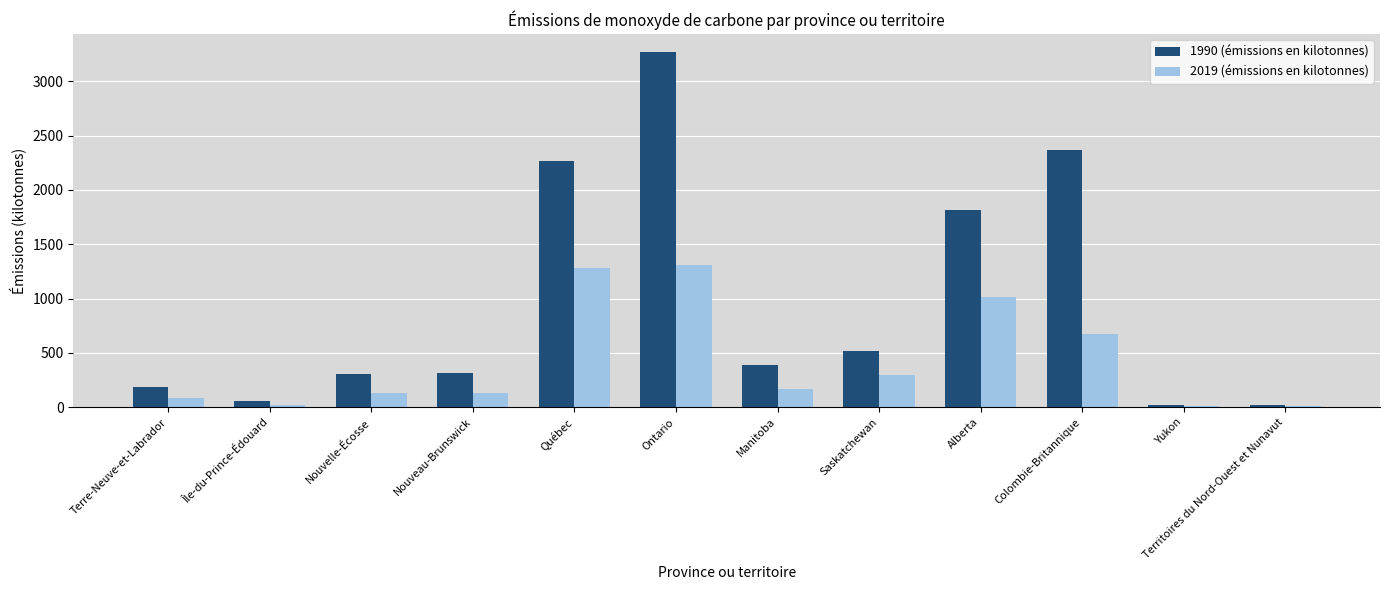

What is the maximum value for 1990 (émissions en kilotonnes)?

3269.4